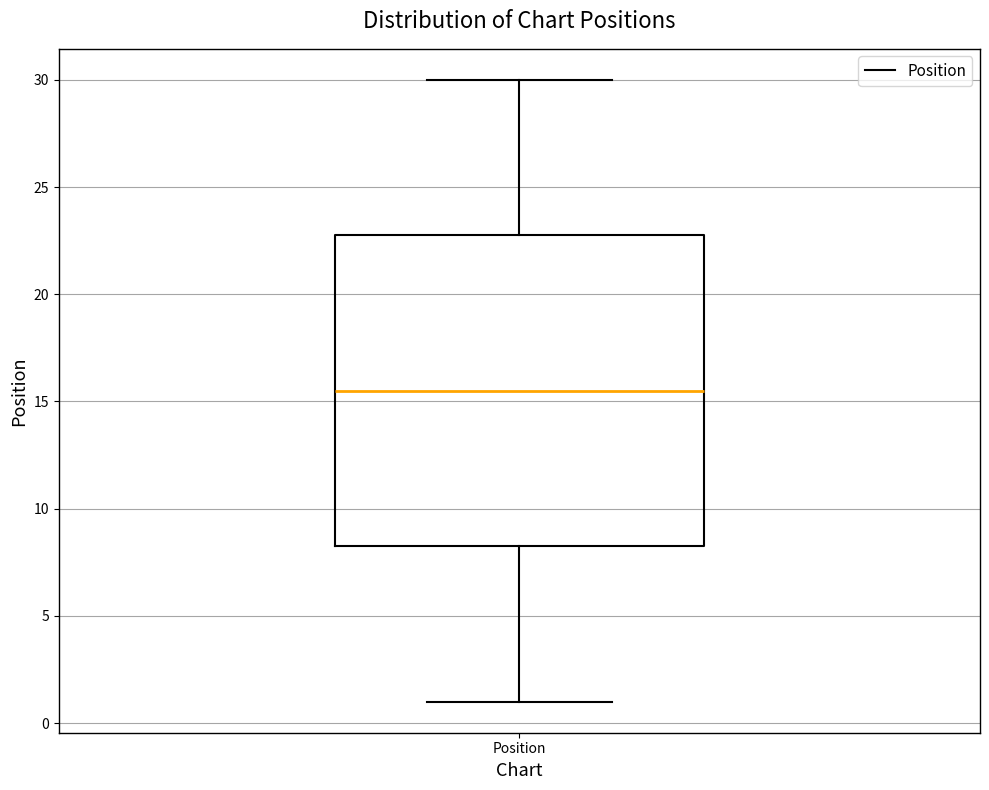

Where does the median line of the box for Position sit on the y-axis? The values are not printed on the chart, so give them approximately, as read against the axis.

15.5